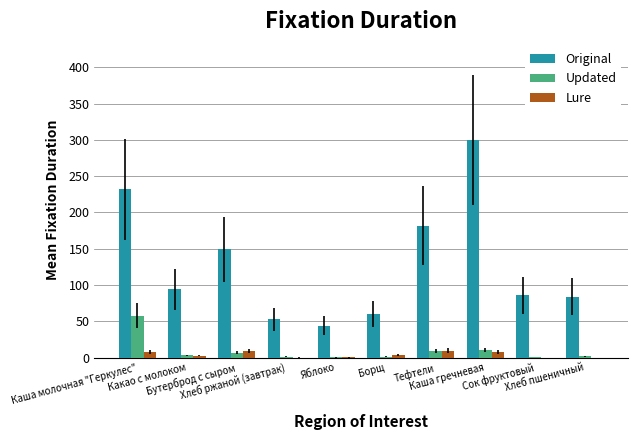

What is the maximum value for Original?

299.9